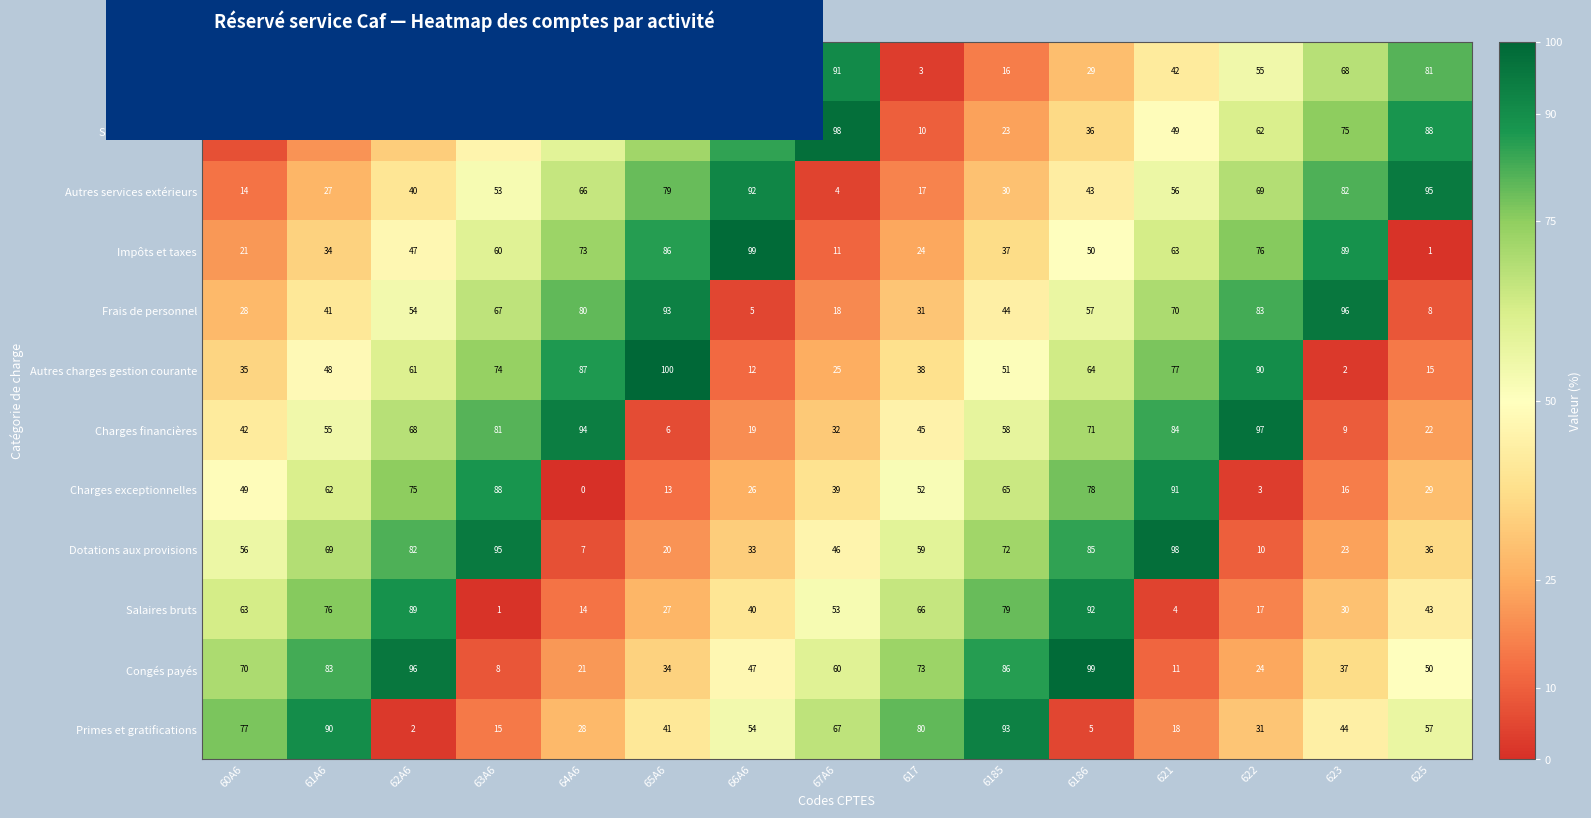

At which category is the sum across all series the highest?

6186